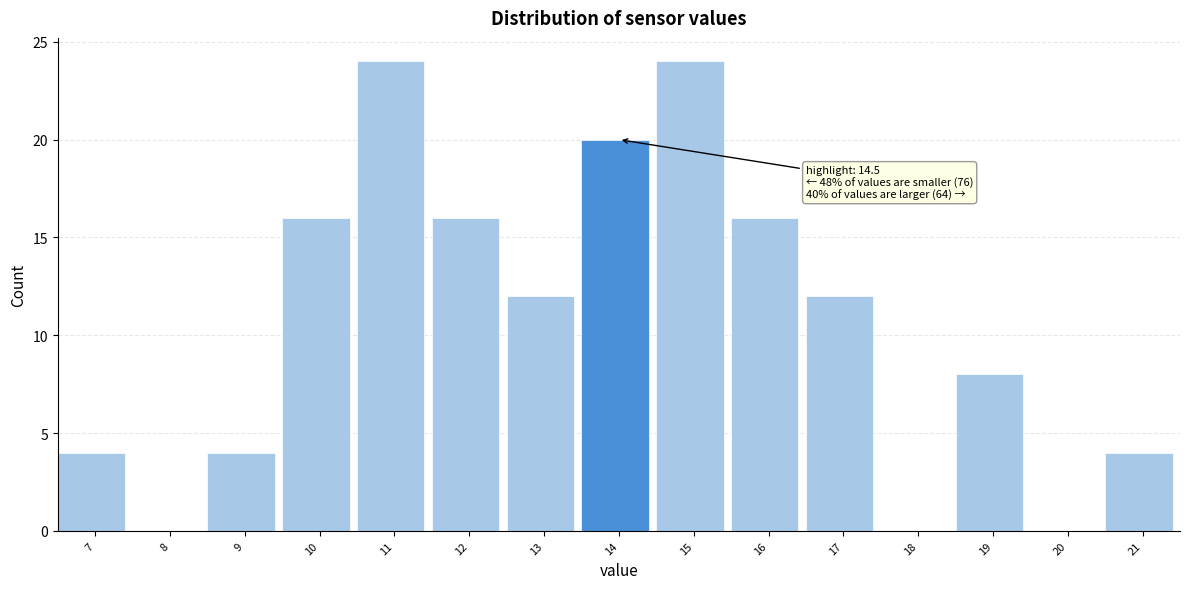

Reading right to left, list all the values displayed in this chart.

21=4	20=0	19=8	18=0	17=12	16=16	15=24	14=20	13=12	12=16	11=24	10=16	9=4	8=0	7=4